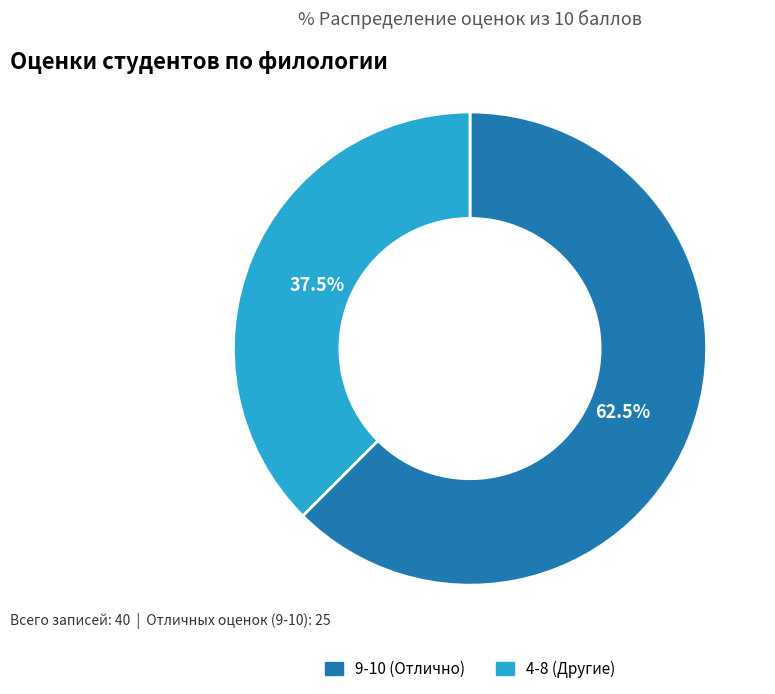

How many segments does this pie chart have?

2